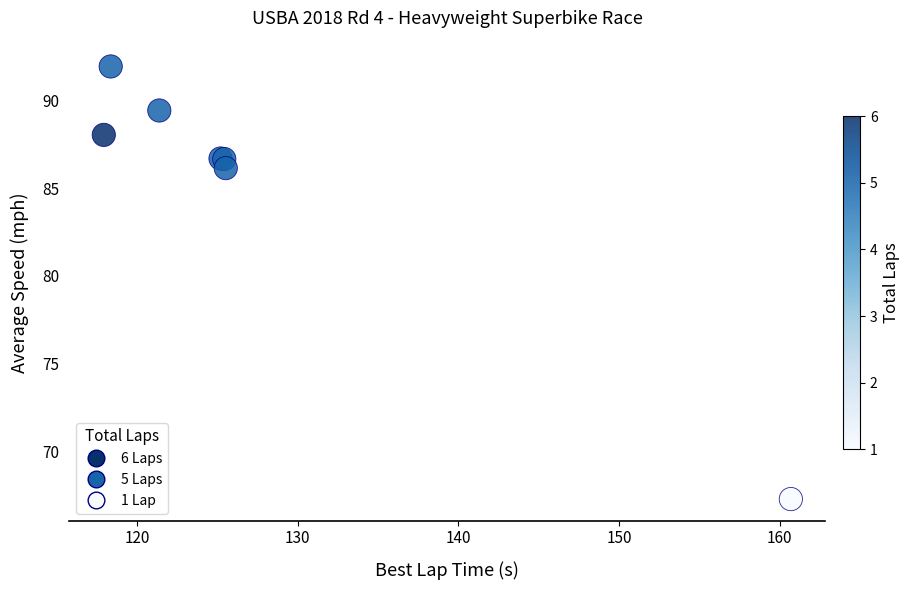

What Y value in the scatter plot is closest to 79?

86.2